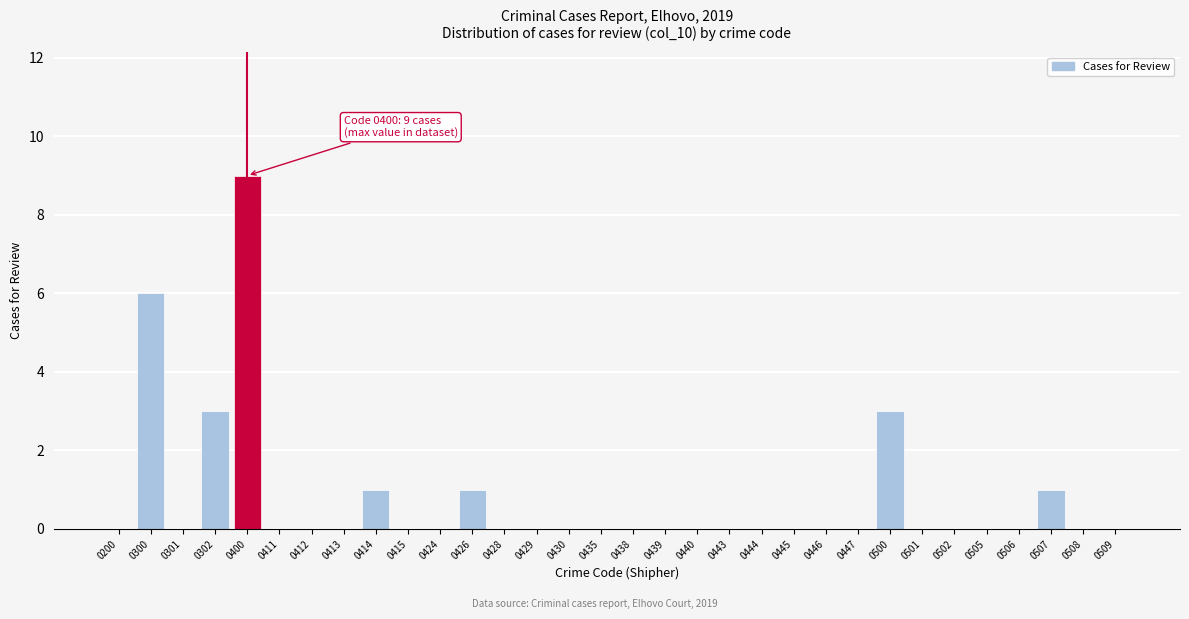

What is the maximum value shown in the chart?

9